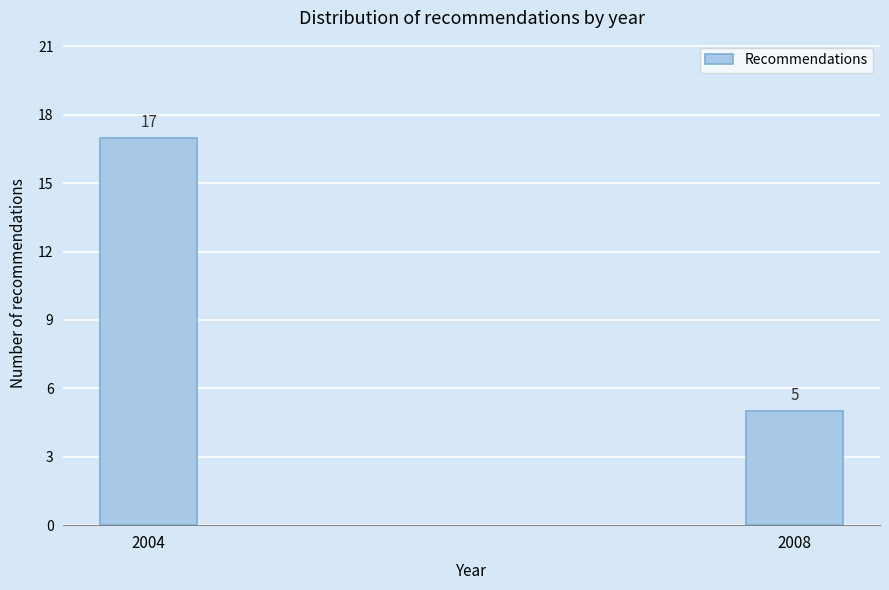

Reading left to right, extract all data points from this chart.

2004=17	2008=5